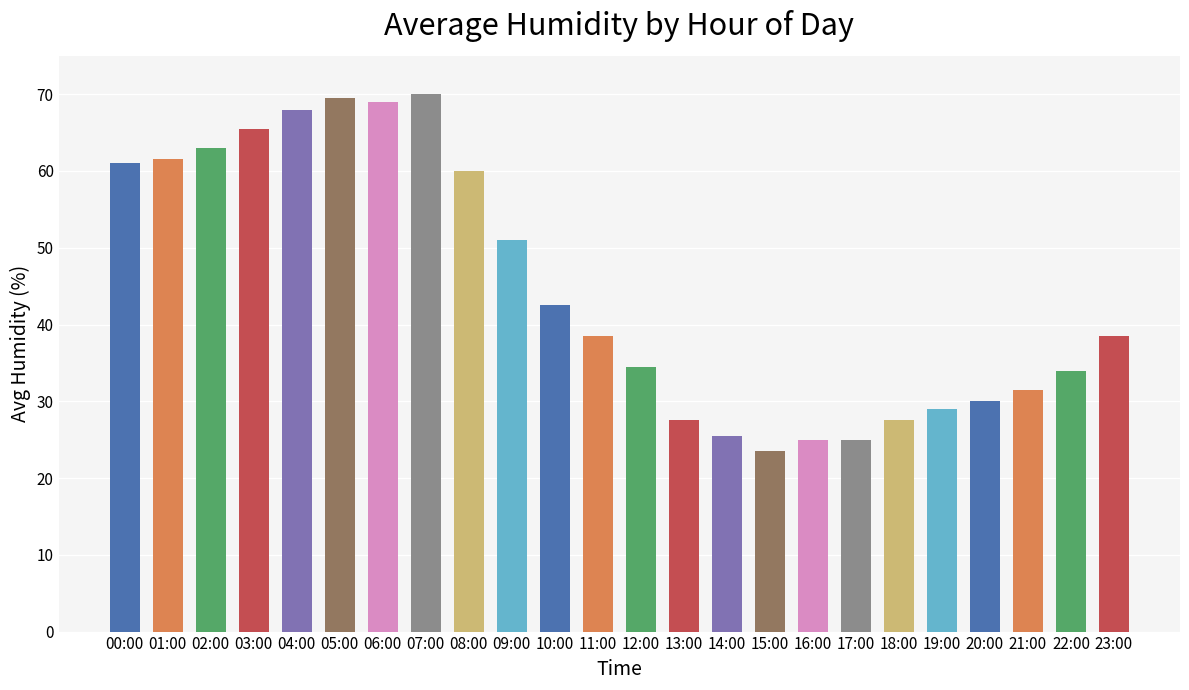

What value does the data have at 15:00?

23.5